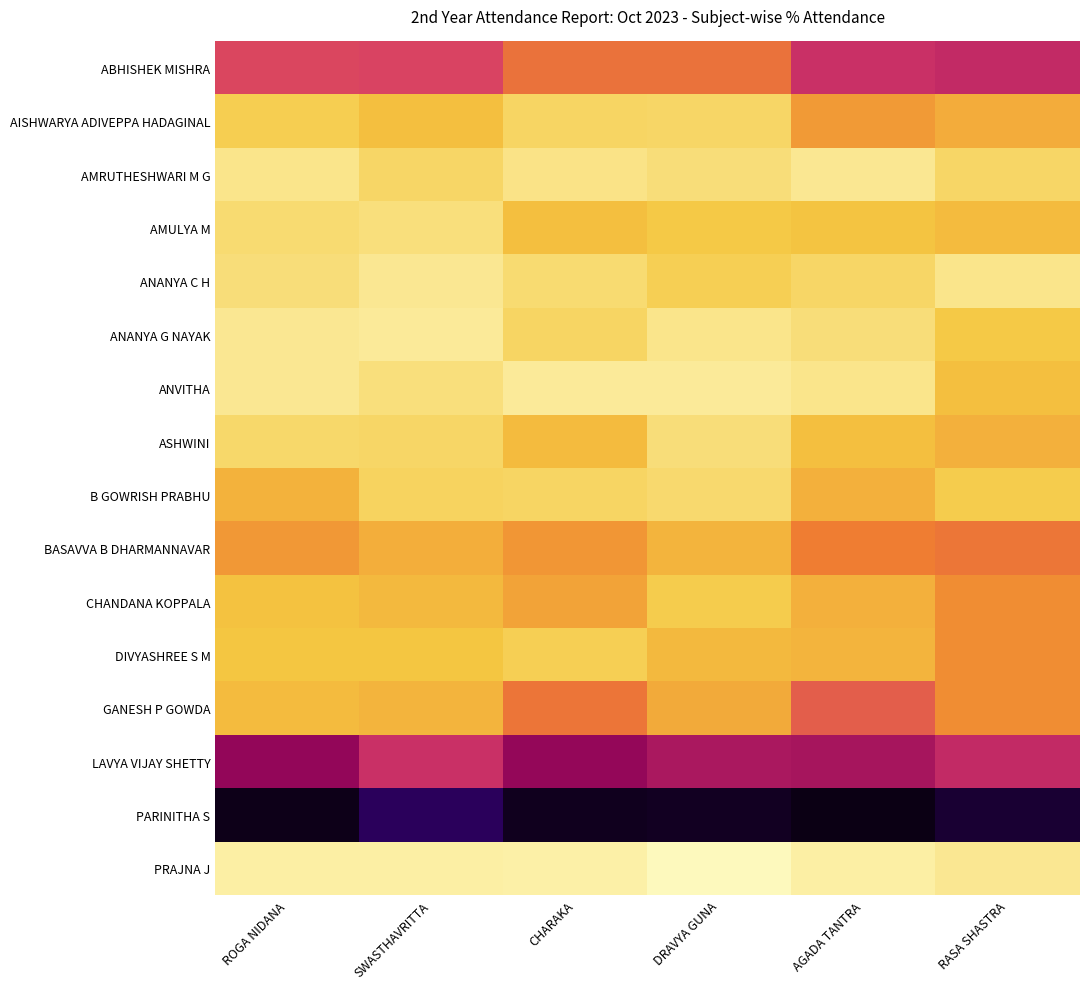

Which has a higher value, ROGA NIDANA or RASA SHASTRA?

ROGA NIDANA